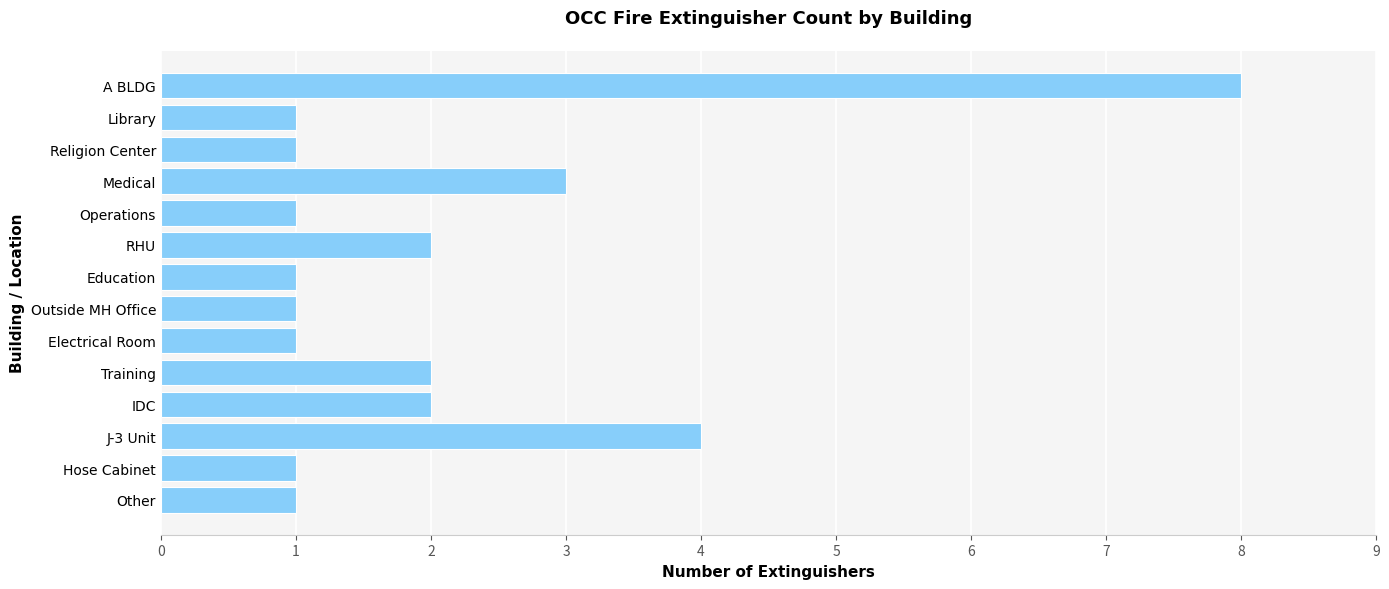

The chart shows a value of 2 at Training. True or false?

True